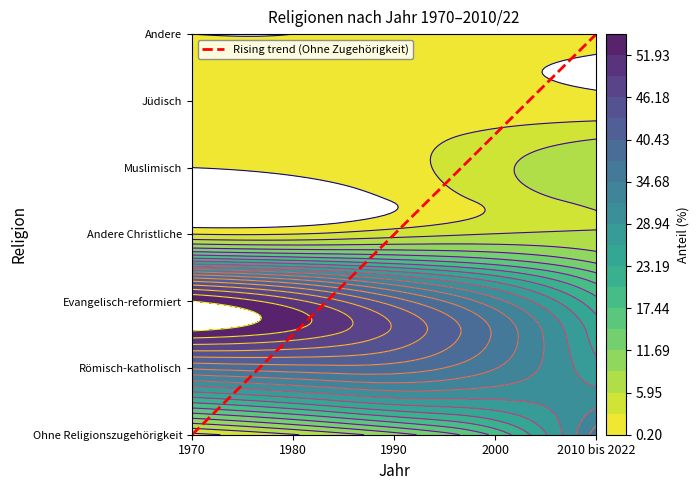

What is the difference between the maximum and minimum values in the Ohne Religionszugehörigkeit series?

34.1